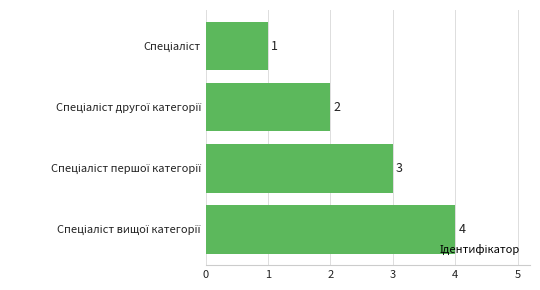

What is the value of the 4th bar from the top?

4